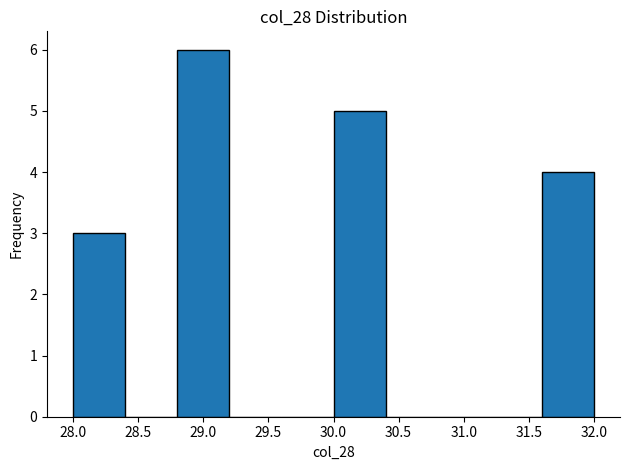

Over which range of the x-axis is the bar tallest?

28.8 to 29.2